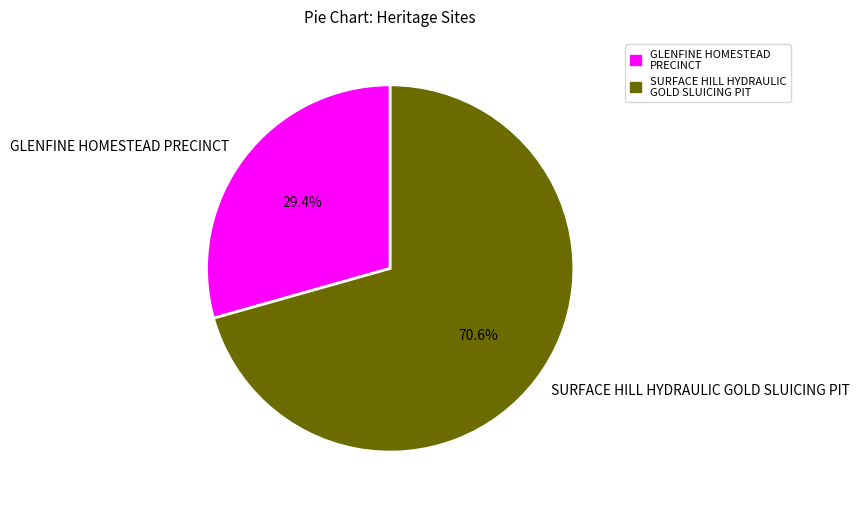

The GLENFINE HOMESTEAD PRECINCT slice represents 36% of the pie. True or false?

False